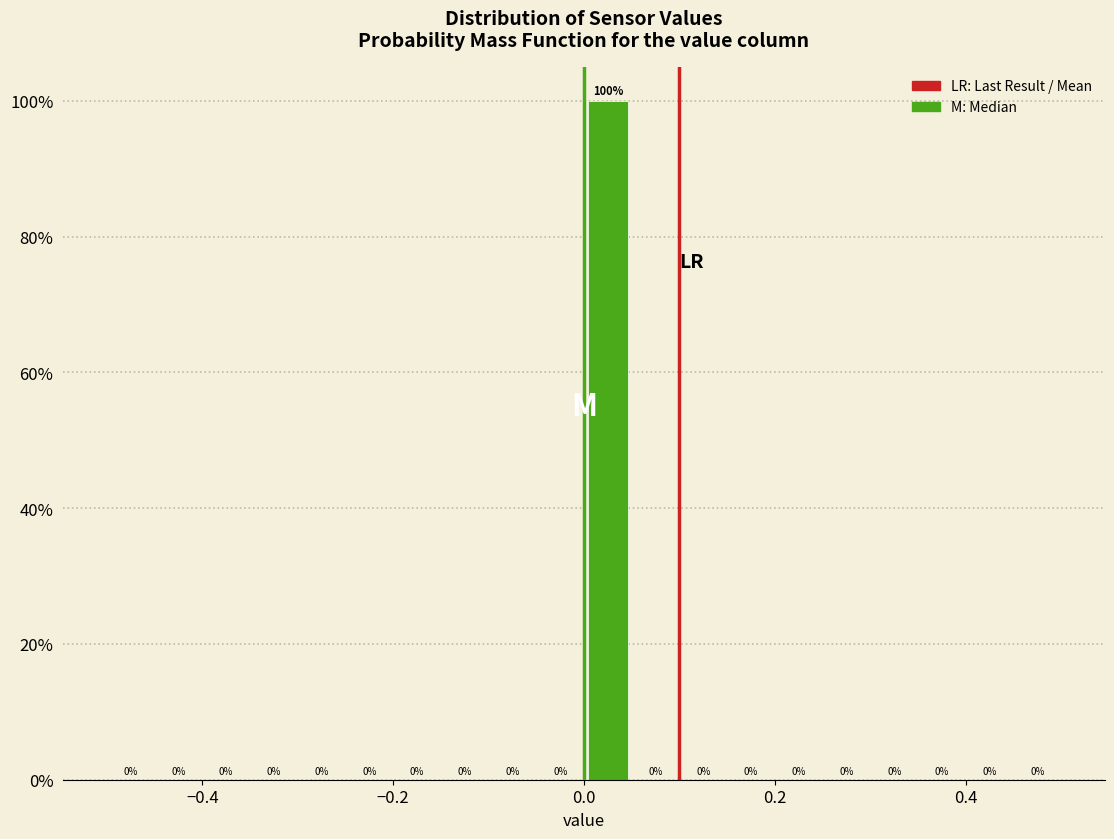

Around what value on the x-axis is the tallest bar? Give the approximate position of its centre, as read against the axis.

0.02